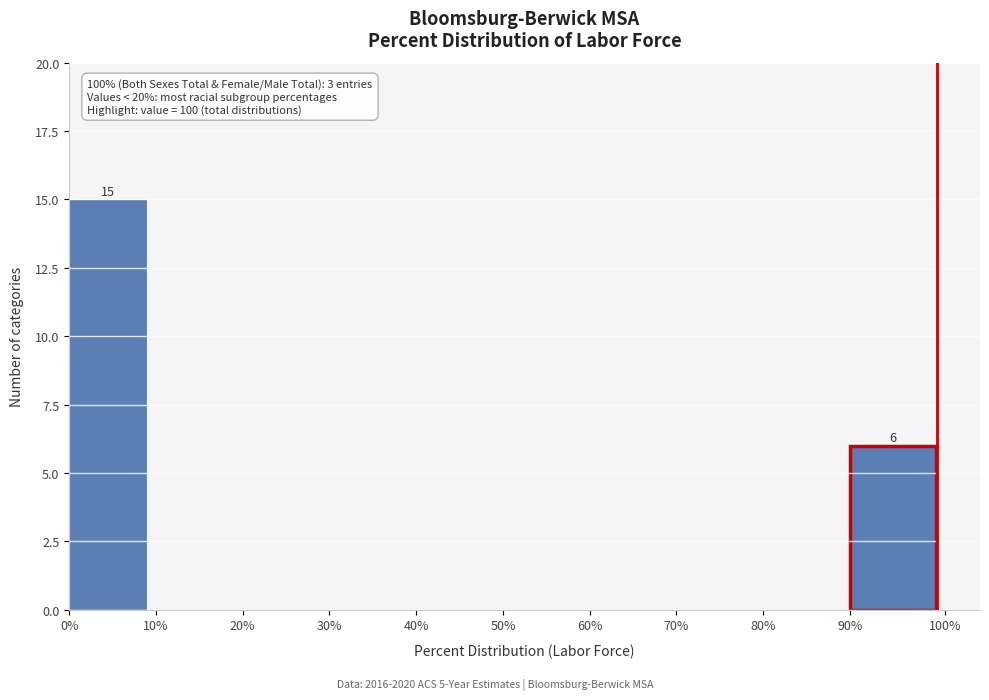

Over which range of the x-axis is the bar tallest?

0% to 10%